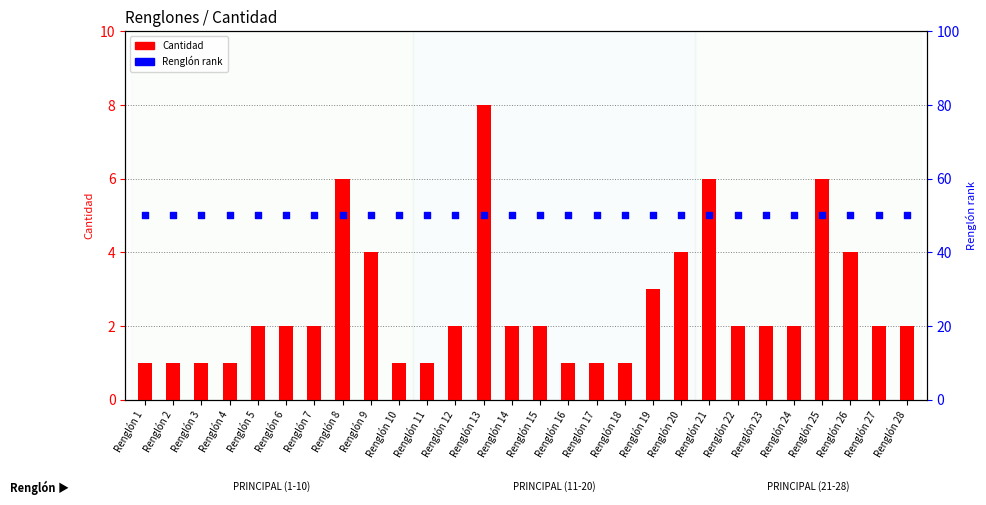

Is the value of Renglón rank at Renglón 27 greater than the value of Cantidad at Renglón 6?

Yes